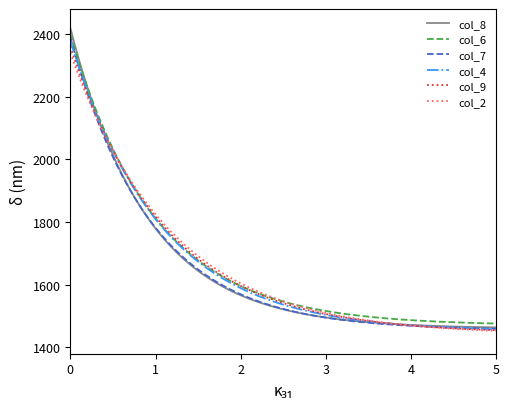

How many lines are shown in the chart?

6